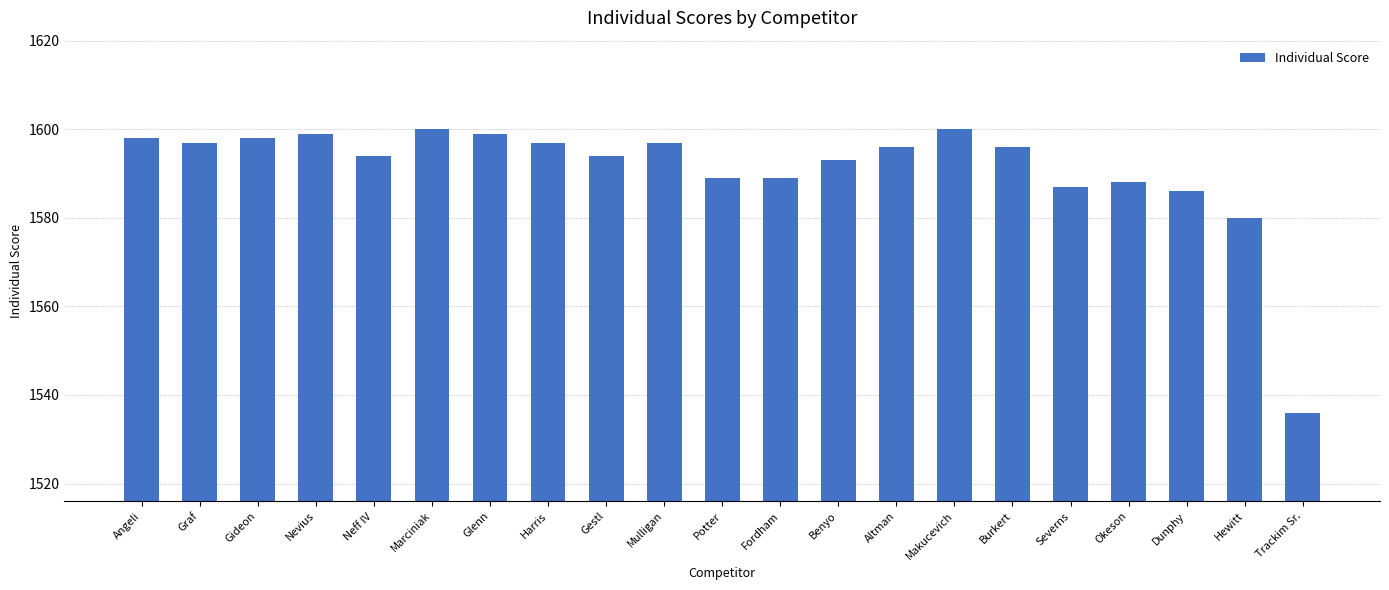

Reading right to left, list all the values displayed in this chart.

Trackim Sr.=1536	Hewitt=1580	Dunphy=1586	Okeson=1588	Severns=1587	Burkert=1596	Makucevich=1600	Altman=1596	Benyo=1593	Fordham=1589	Potter=1589	Mulligan=1597	Gestl=1594	Harris=1597	Glenn=1599	Marciniak=1600	Neff IV=1594	Nevius=1599	Gideon=1598	Graf=1597	Angeli=1598